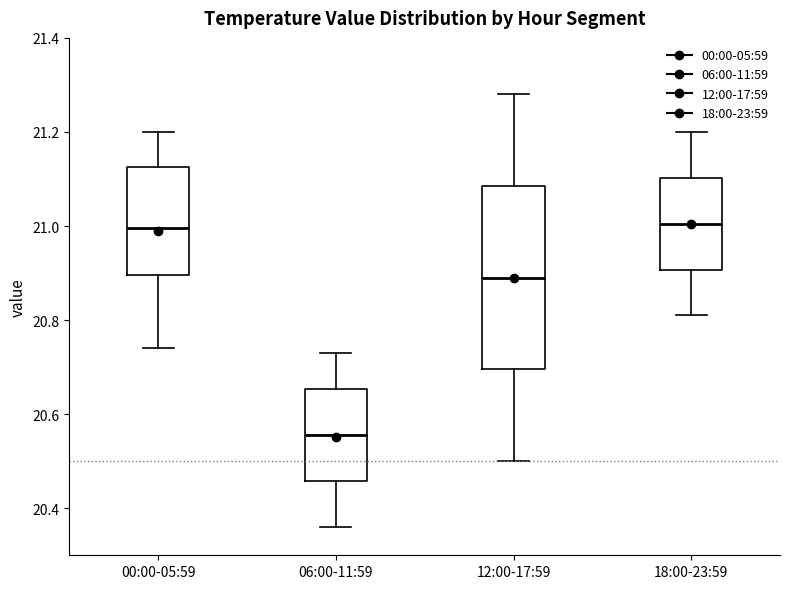

Reading left to right, transcribe this box plot: for each box, give where its median line is, the range the box spans, and where its two whiskers end, as read against the y-axis. The values are not printed on the chart, so give them approximately, as read against the axis.

00:00-05:59: median 21.00, box 20.90 to 21.12, whiskers 20.74 to 21.20
06:00-11:59: median 20.56, box 20.46 to 20.66, whiskers 20.36 to 20.74
12:00-17:59: median 20.90, box 20.70 to 21.08, whiskers 20.50 to 21.28
18:00-23:59: median 21.00, box 20.90 to 21.10, whiskers 20.82 to 21.20